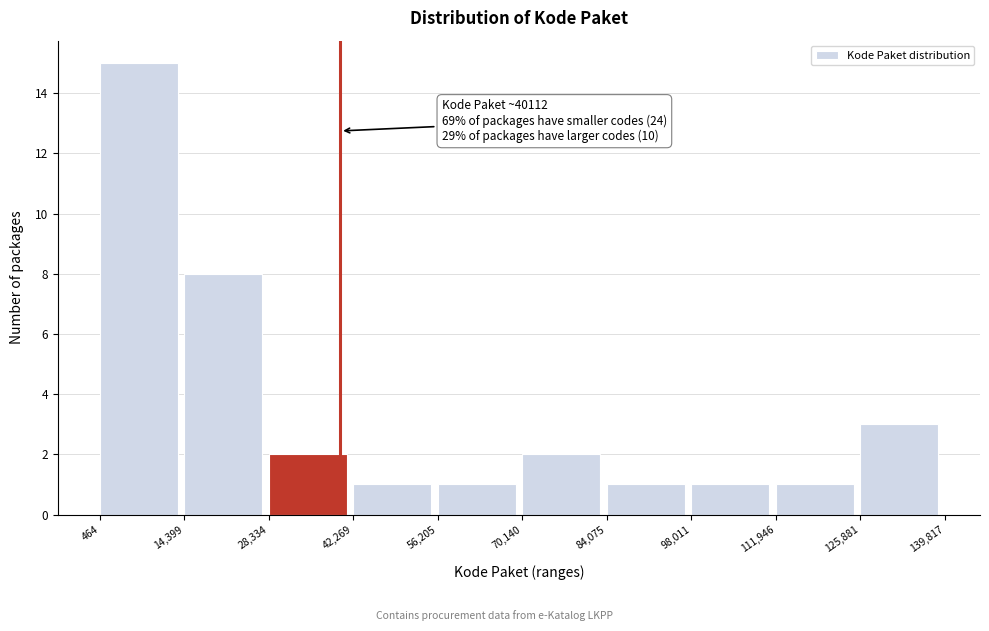

Which range on the x-axis has the tallest bar?

464 to 14,399